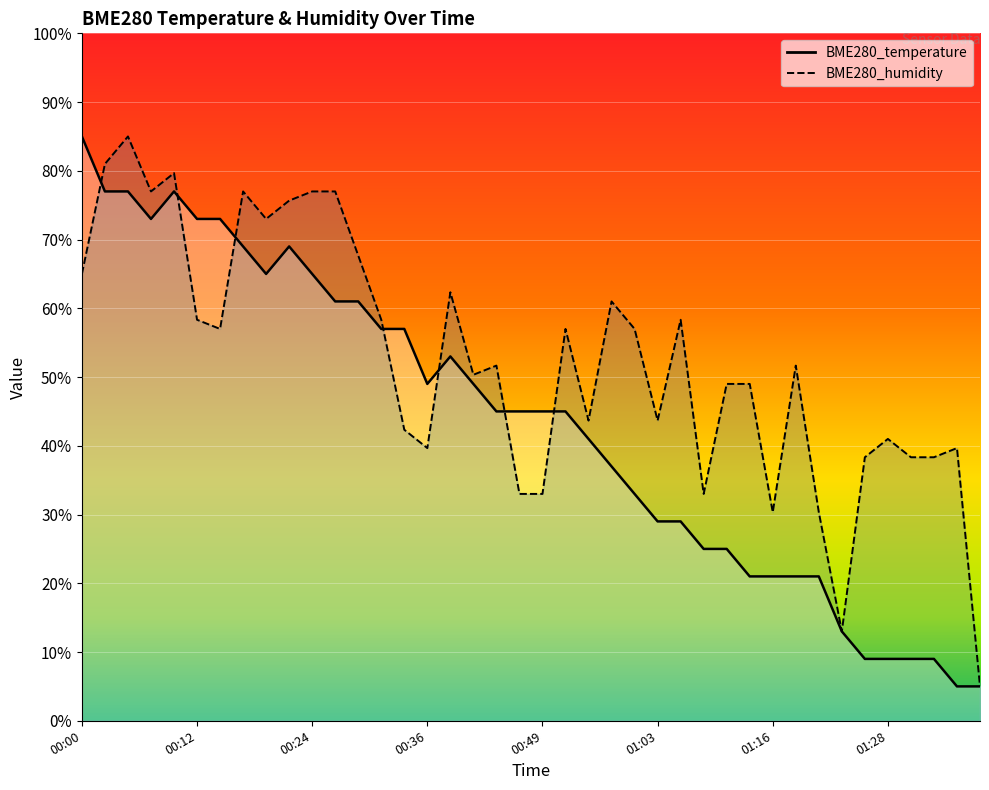

After their last crossing, which series has the higher values: BME280_temperature or BME280_humidity?

BME280_humidity